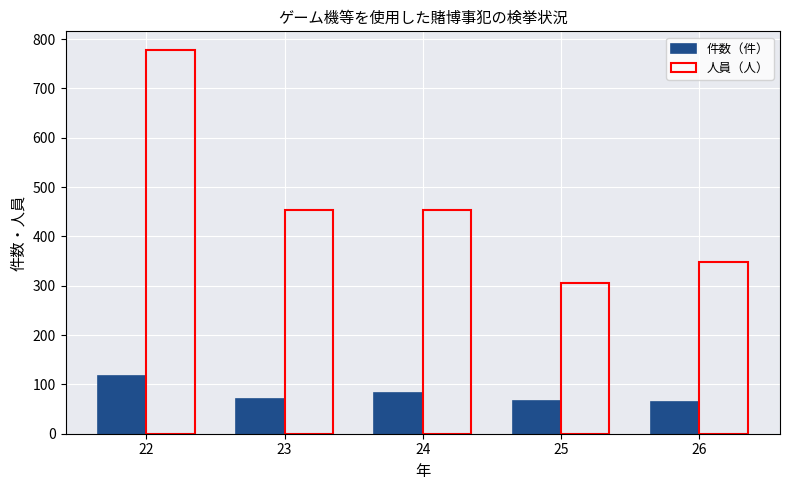

List the series in order of their peak value, lowest first.

件数（件）, 人員（人）